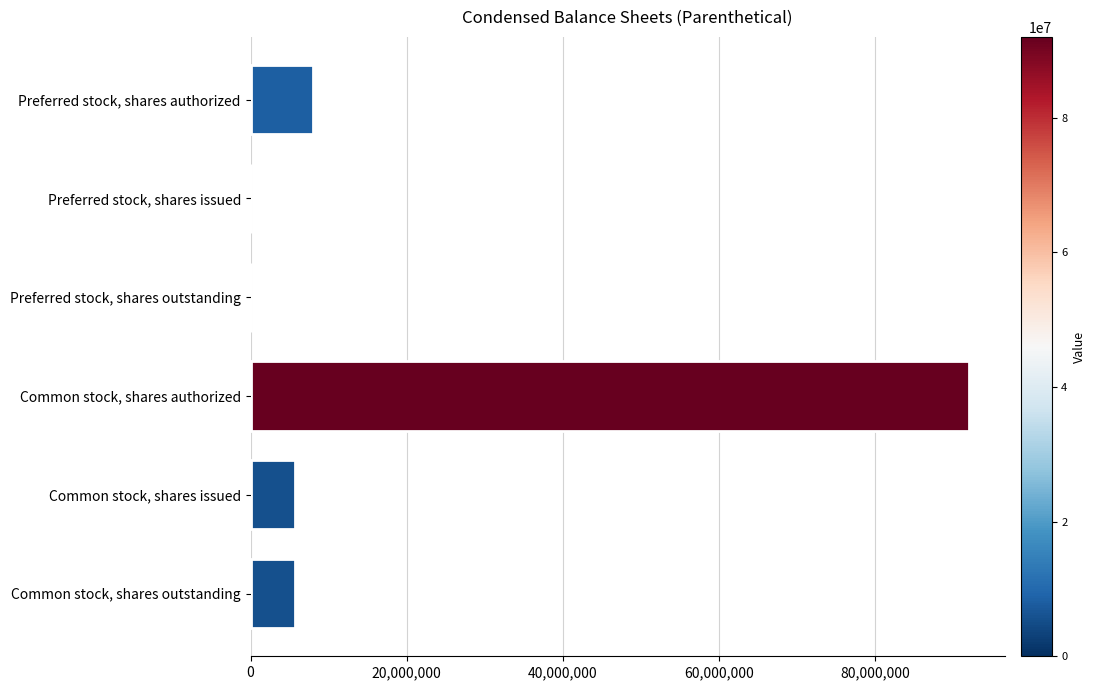

What is the sum of the values at Common stock, shares issued and Preferred stock, shares authorized?

13740000